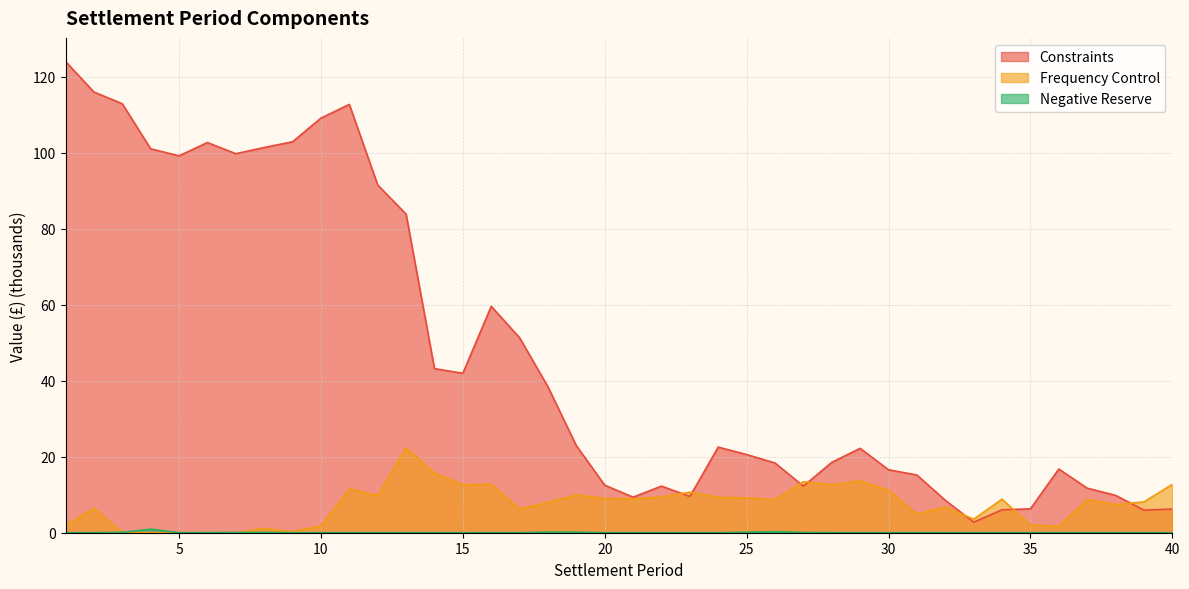

What is the total value across all series at 27?

25.7